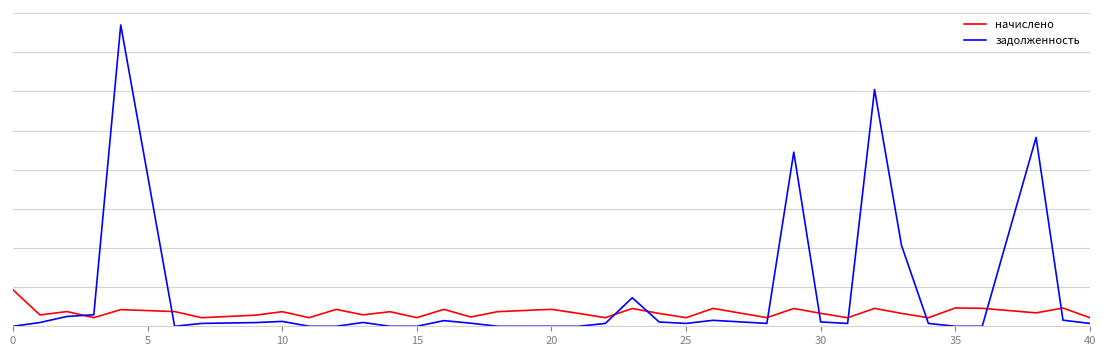

What are all the series names shown in the legend?

начислено, задолженность